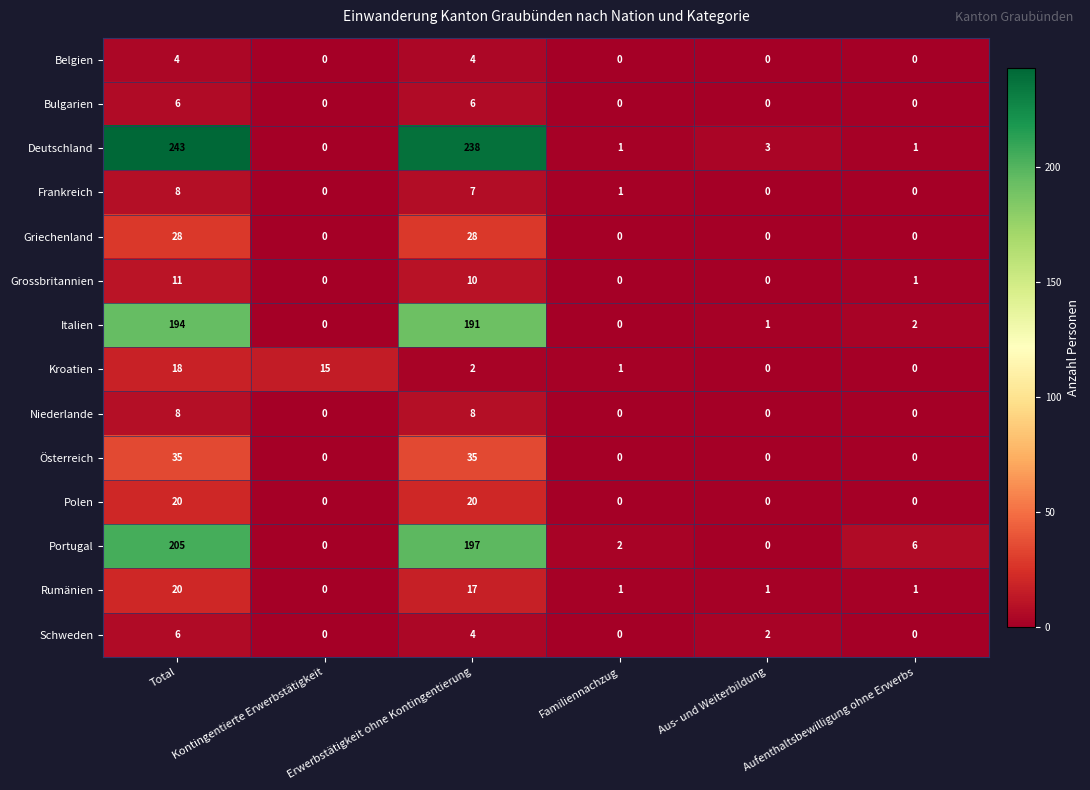

What is the sum of the Italien values at Aufenthaltsbewilligung ohne Erwerbs and Erwerbstätigkeit ohne Kontingentierung?

193